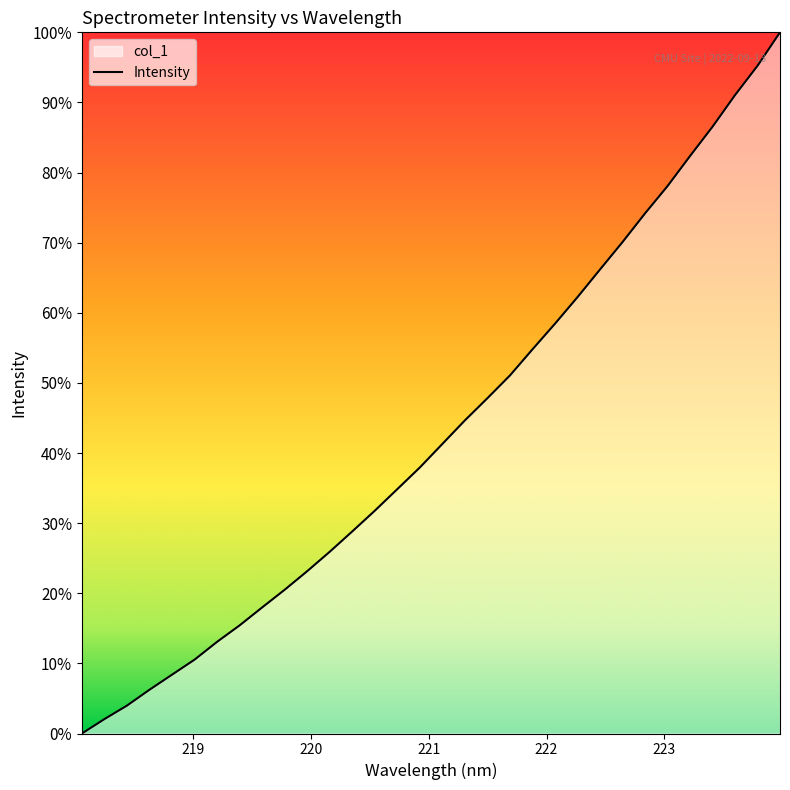

The value at 218.8244 is 0.1. True or false?

True